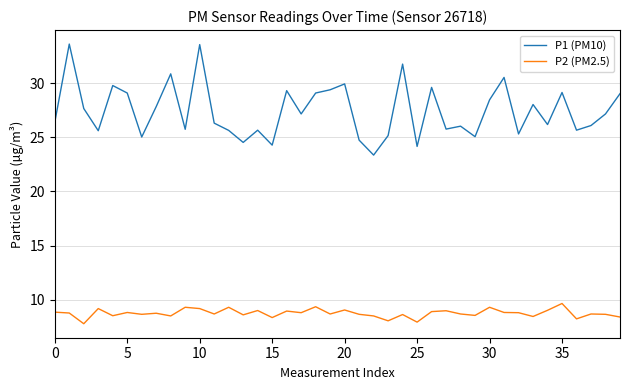

How many interior local peaks does the P1 (PM10) series have?

13